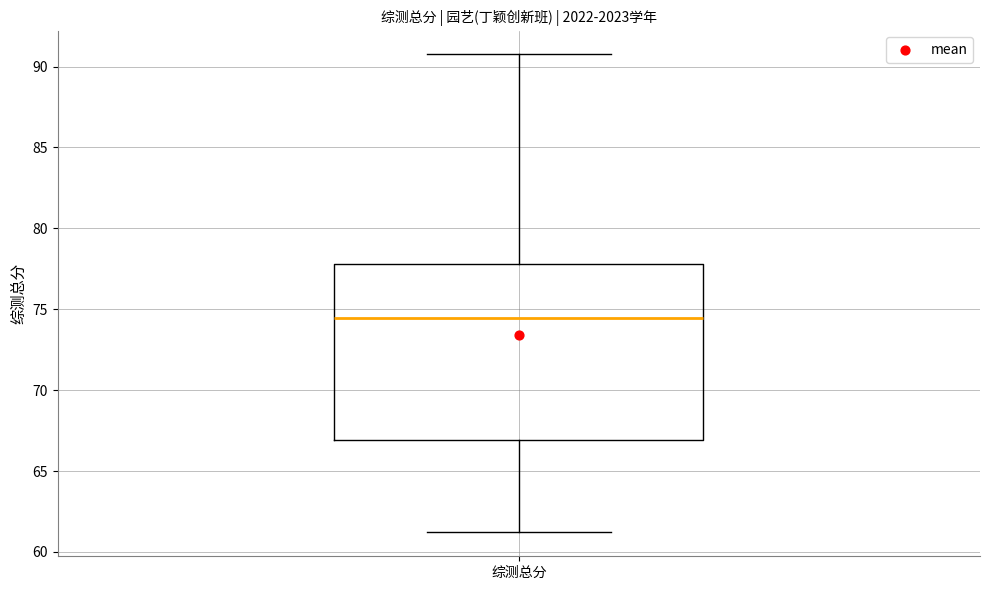

Transcribe this box plot: give where the median line is, the range the box spans, and where the two whiskers end, as read against the y-axis. The values are not printed on the chart, so give them approximately, as read against the axis.

median 74.5, box 67.0 to 78.0, whiskers 61.0 to 91.0